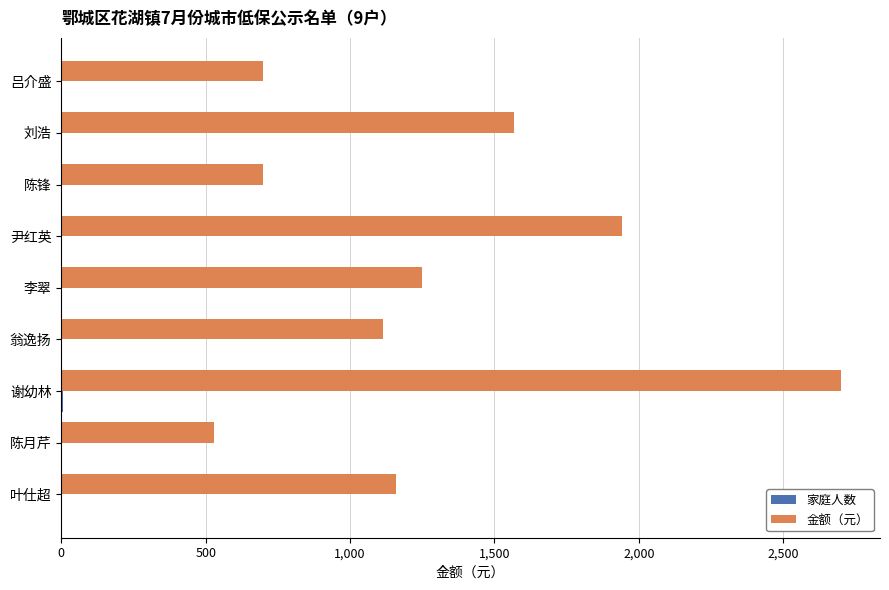

At which category is the sum across all series the highest?

谢幼林